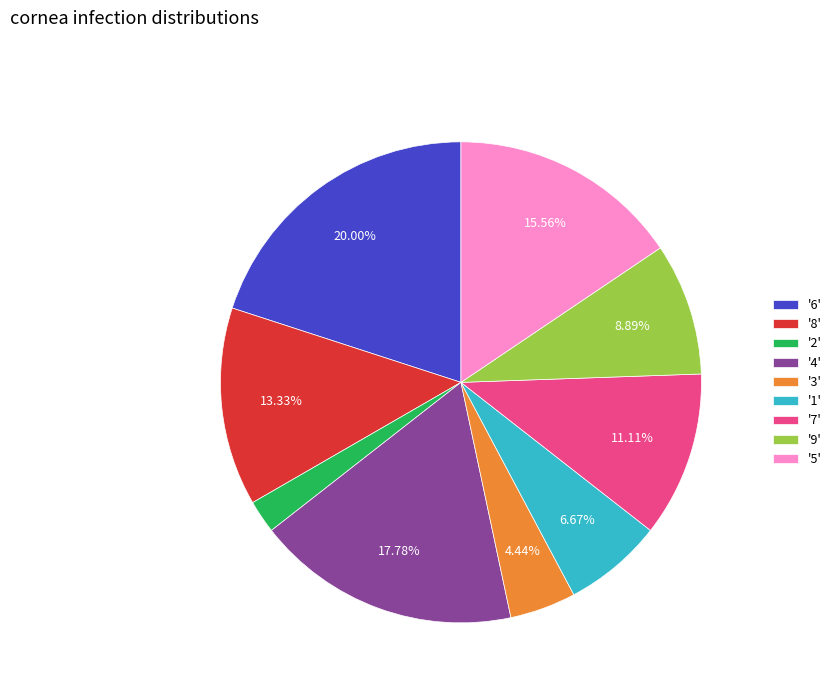

To the nearest percent, what is the difference between the largest and smallest slice percentages?

18%